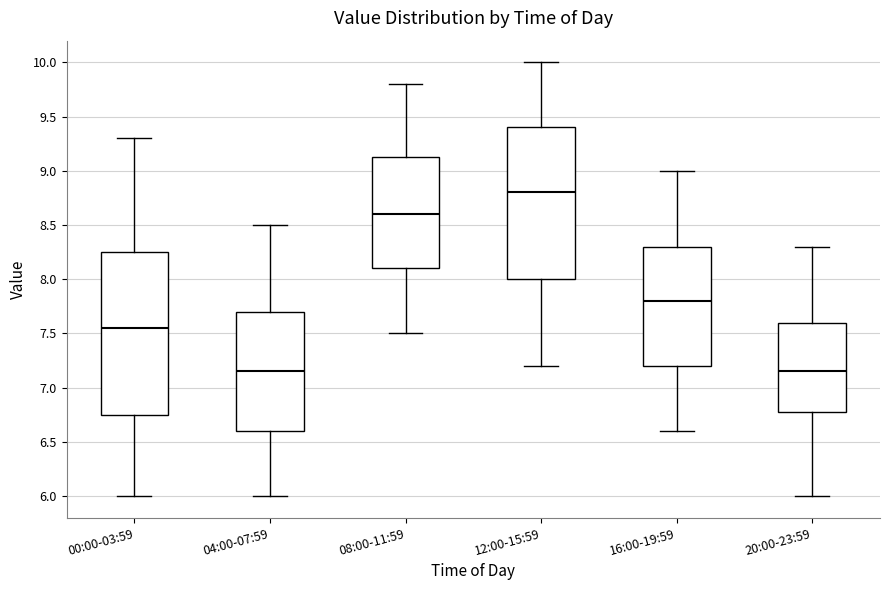

Where does the lower whisker of the box for 08:00-11:59 end on the y-axis? The values are not printed on the chart, so give them approximately, as read against the axis.

7.50